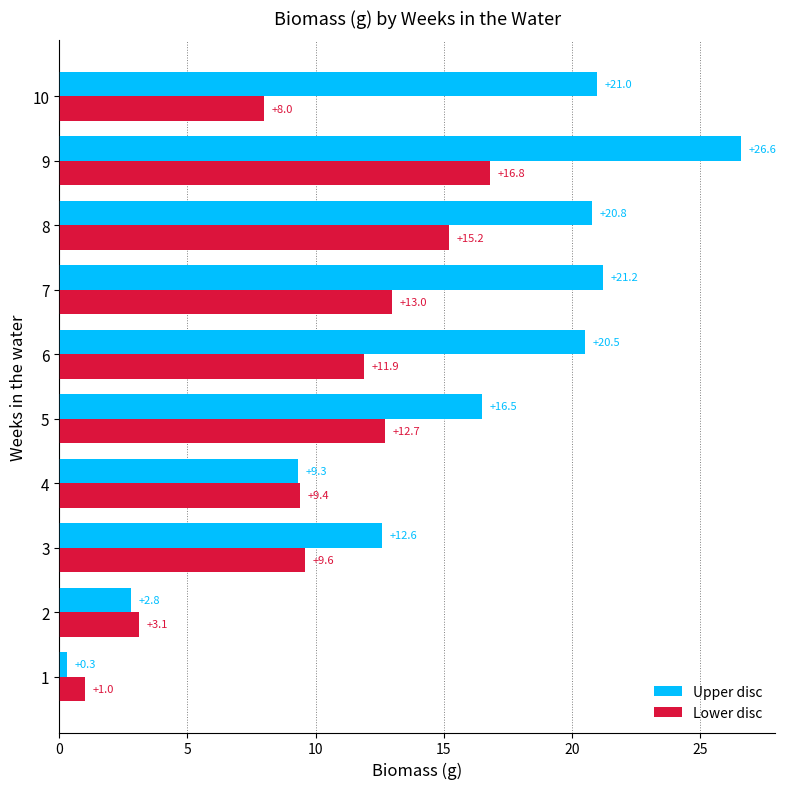

List the labels in order of Lower disc value, smallest first.

1, 2, 10, 4, 3, 6, 5, 7, 8, 9